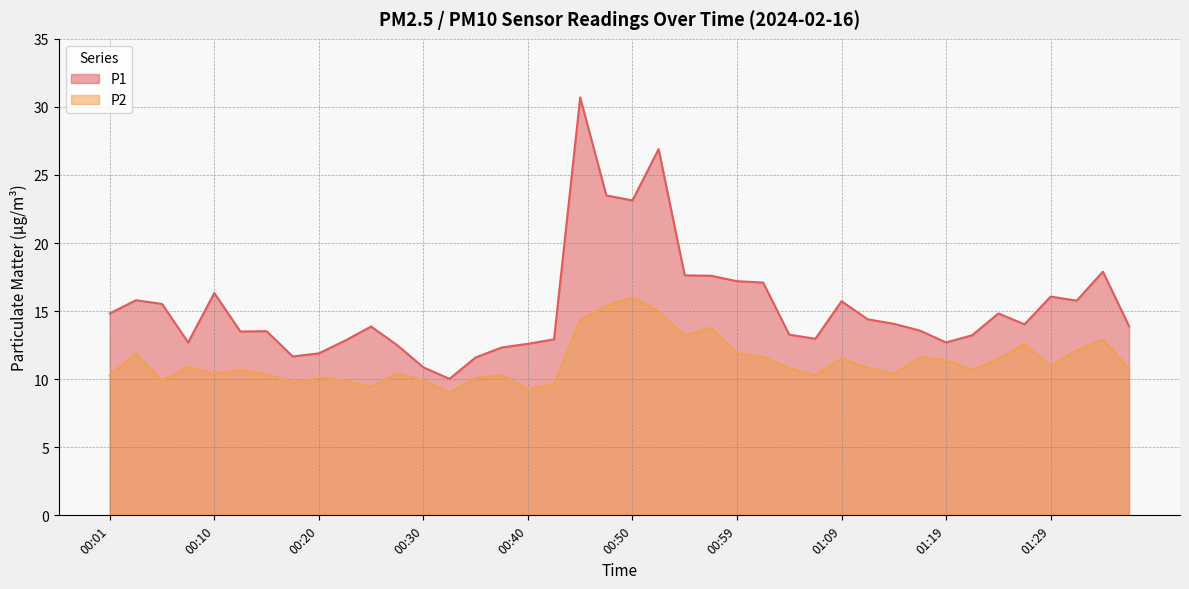

Is it true that P2 equals 7.9 at 01:09?

False